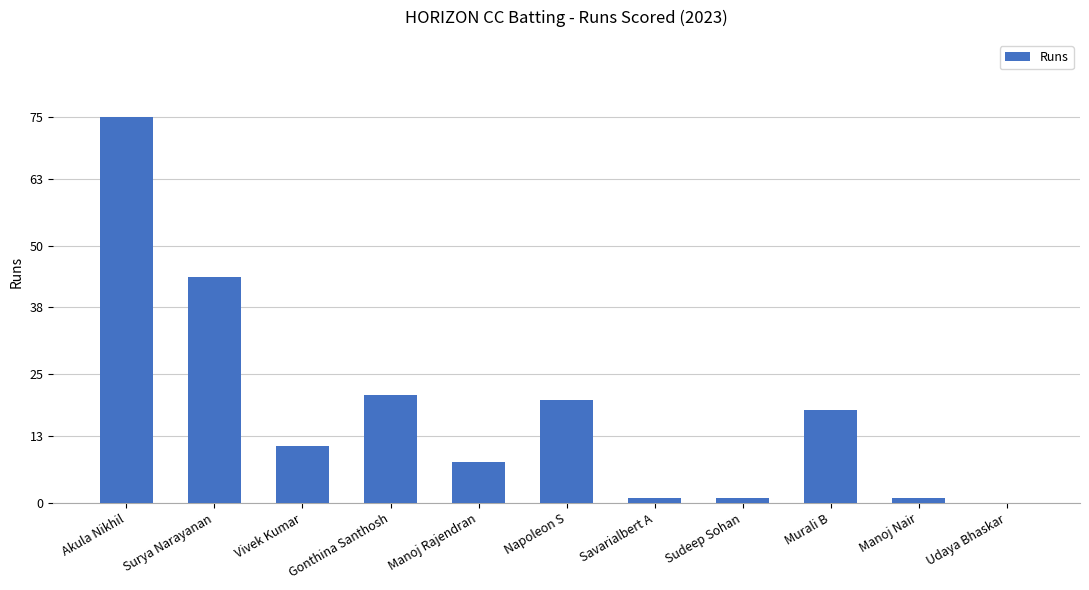

What is the ratio of the value at Savarialbert A to the value at Sudeep Sohan?

1.0